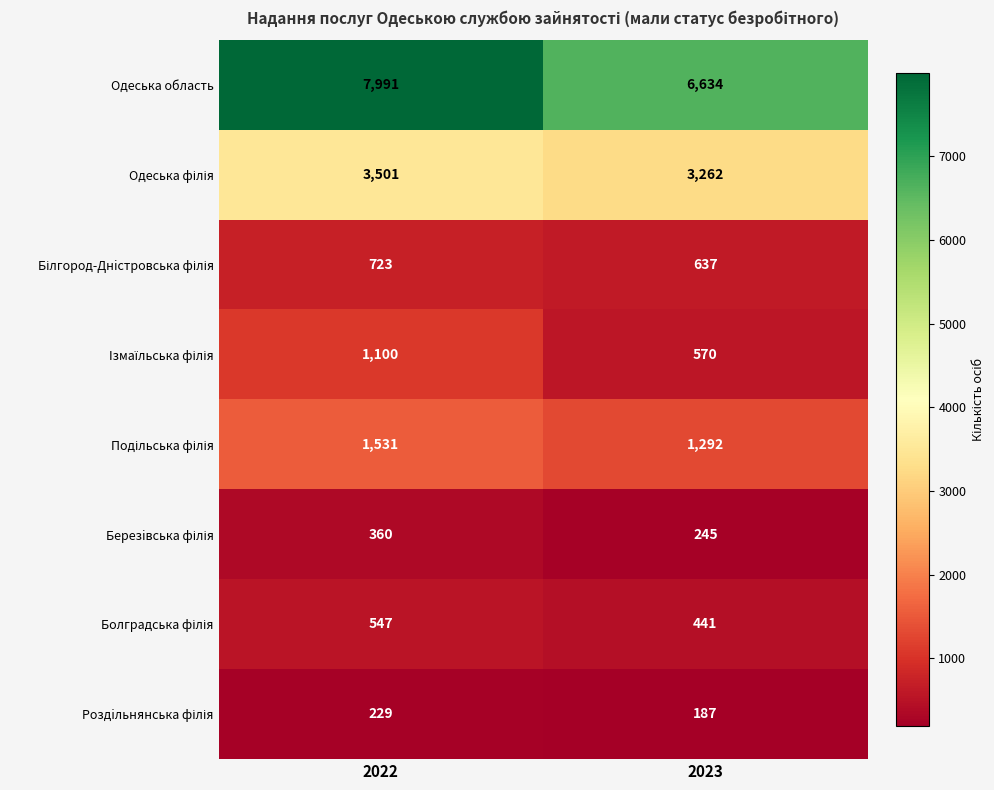

What is the total value across all series at 2023?

13268